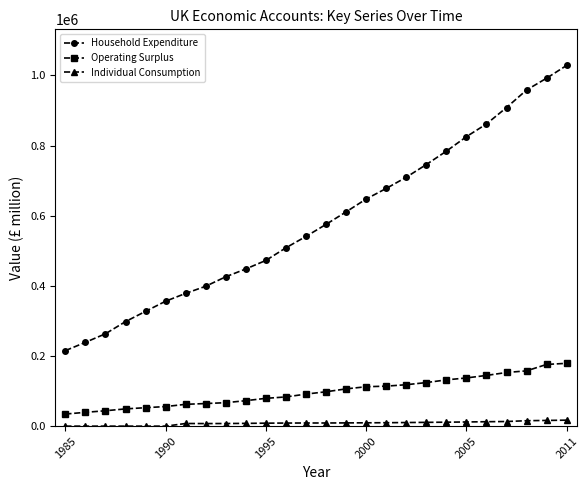

True or false: Operating Surplus and Individual Consumption cross at least once.

False